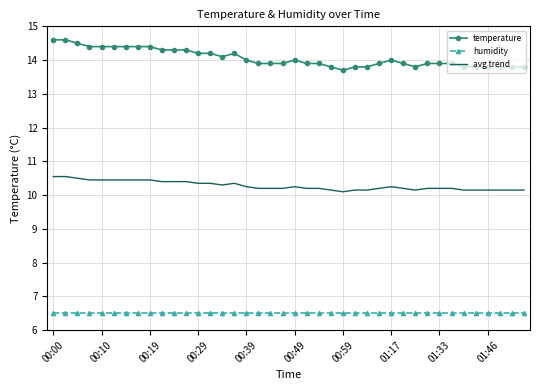

Rank the series by their average value, from highest to lowest.

temperature, avg trend, humidity